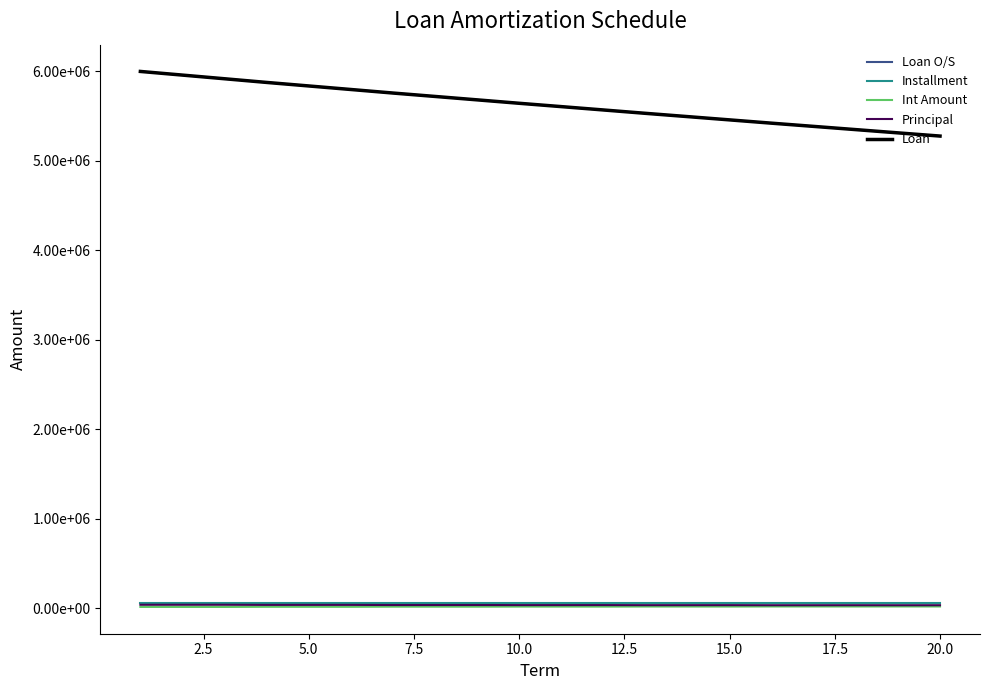

Does the chart display data point markers on the line(s)?

No